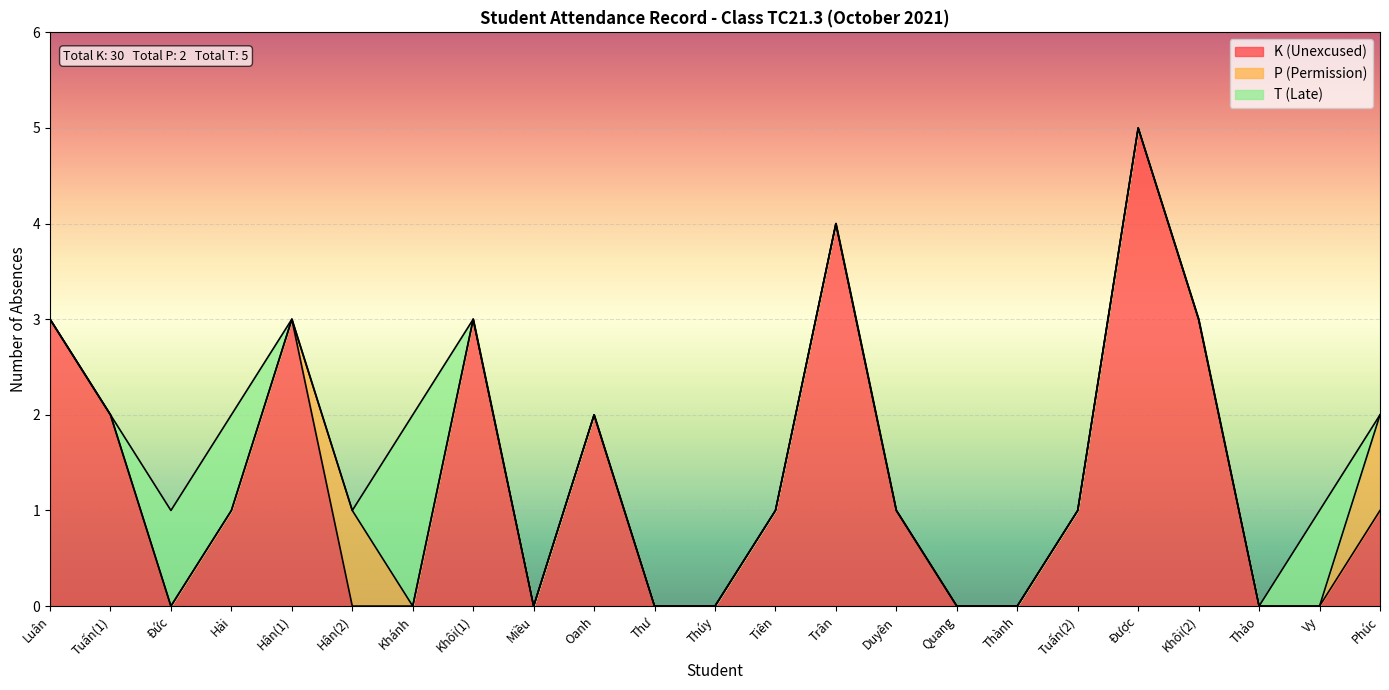

Between Thư and Khôi(2), which series saw the biggest shift?

K (Unexcused)